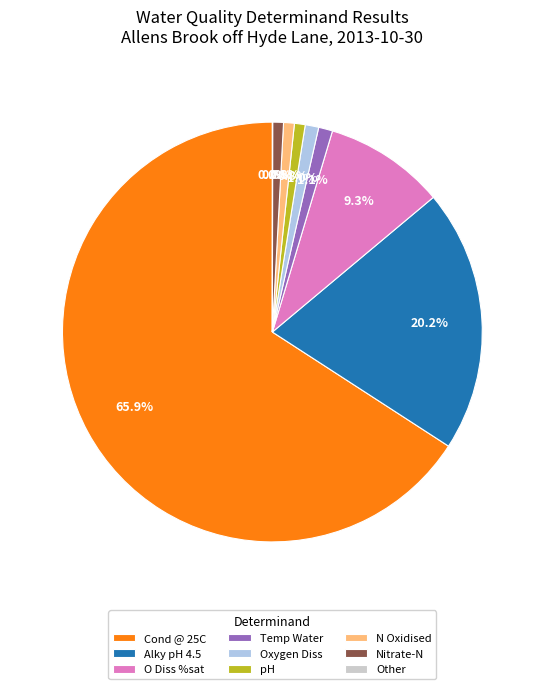

What portion of the pie excludes Oxygen Diss?

99.0%